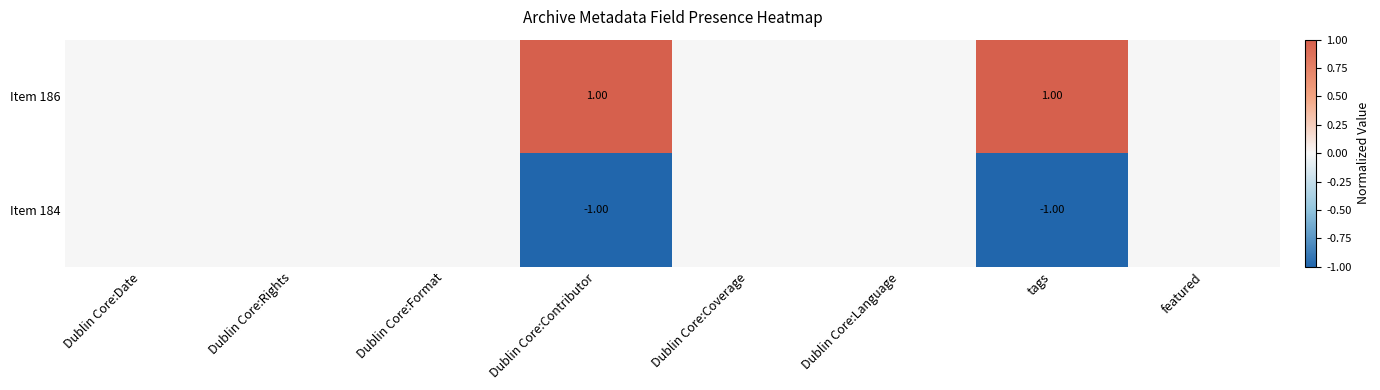

At Dublin Core:Contributor, list the series in order from smallest to largest.

Item 184, Item 186